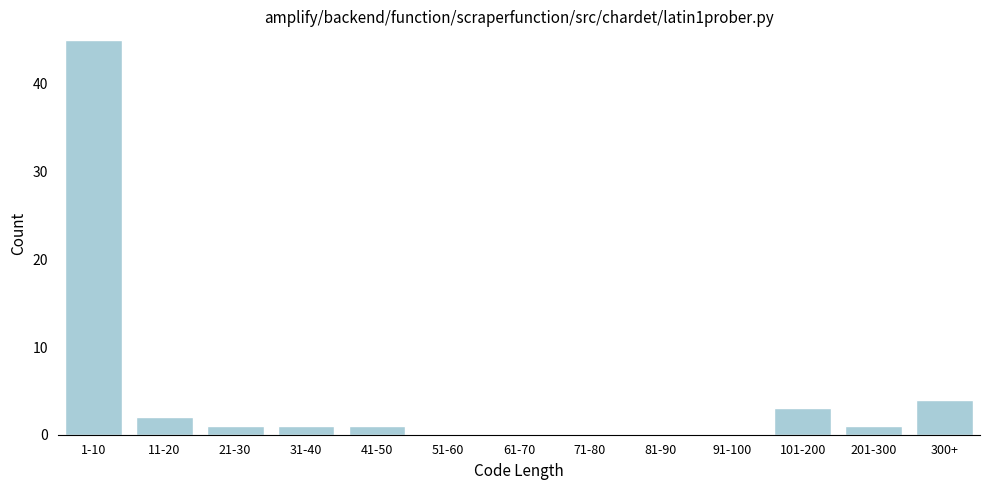

Reading left to right, what are all the values shown in this chart?

1-10=45	11-20=2	21-30=1	31-40=1	41-50=1	51-60=0	61-70=0	71-80=0	81-90=0	91-100=0	101-200=3	201-300=1	300+=4